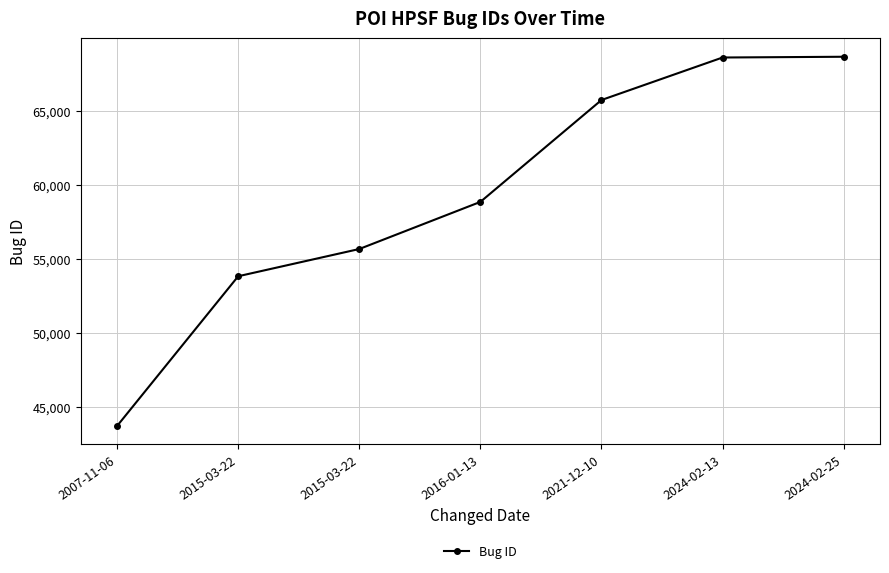

How many lines are shown in the chart?

1